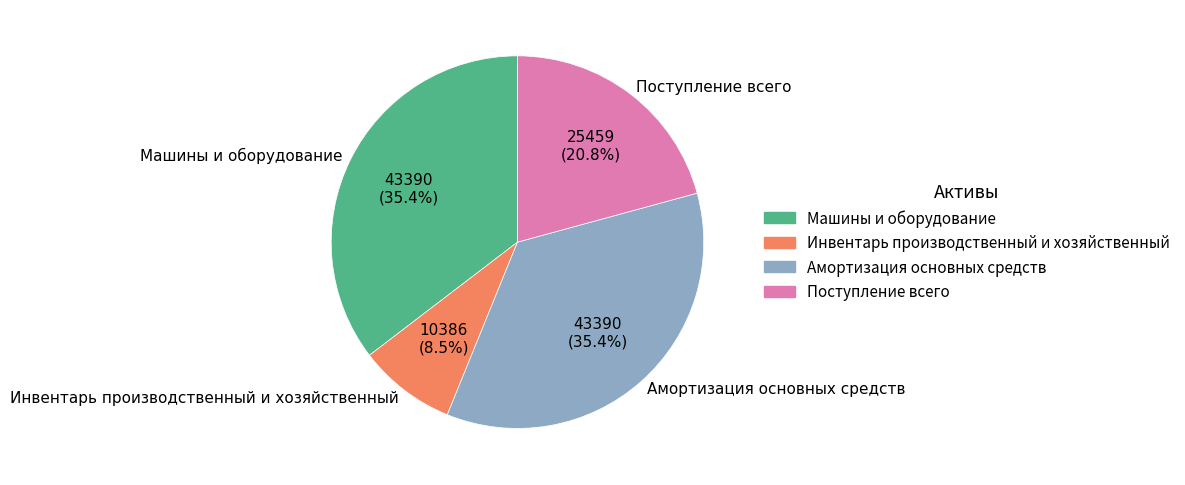

How many segments does this pie chart have?

4